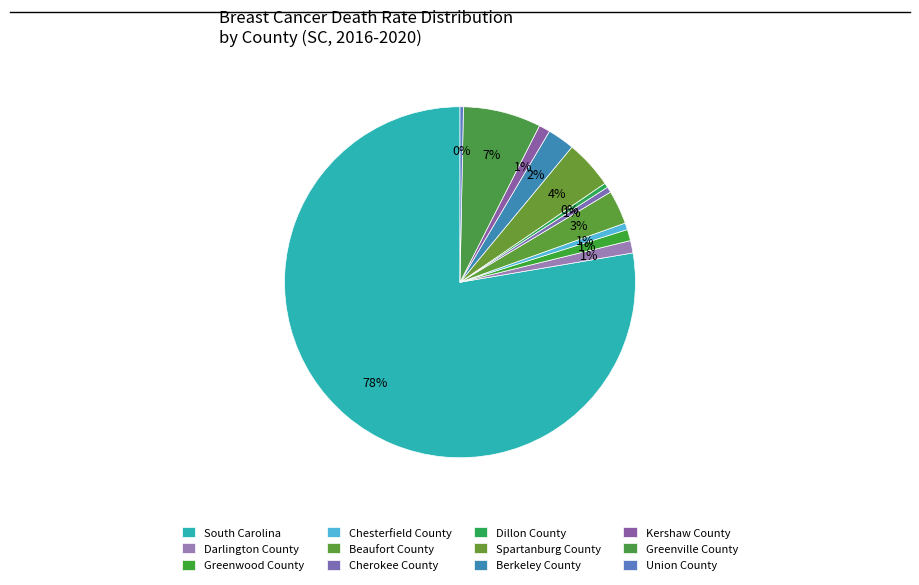

How many slices are in this pie chart?

12